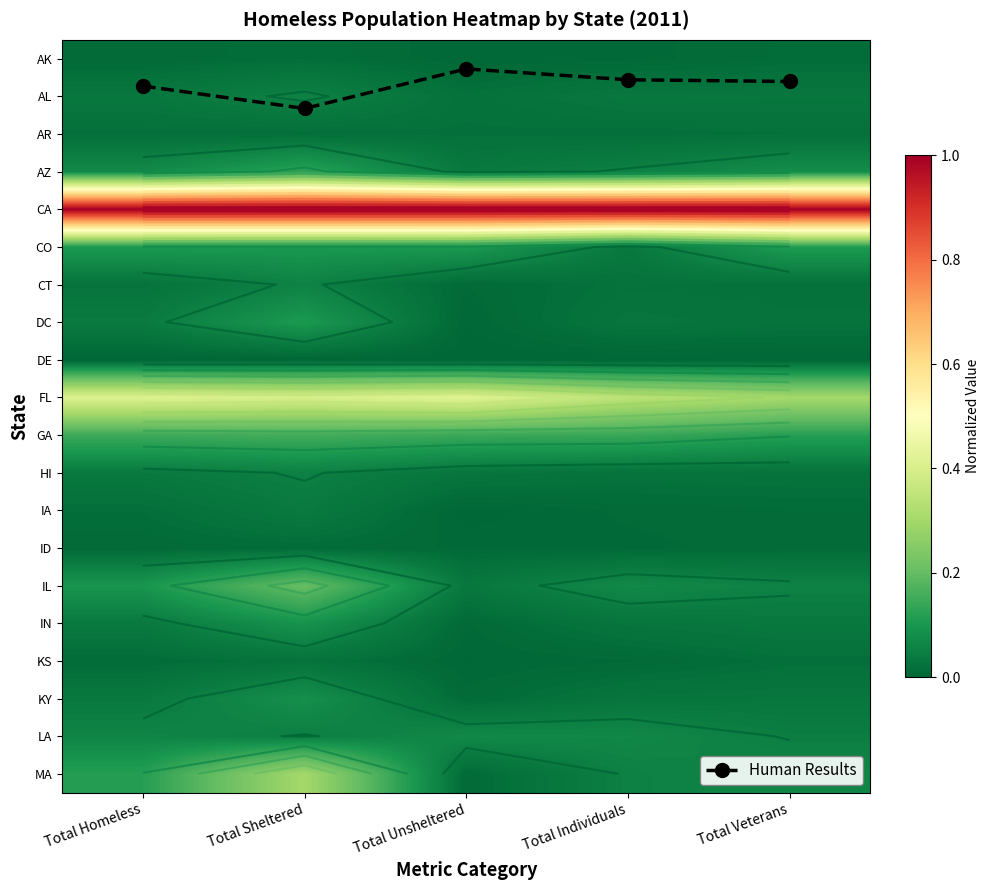

Where is MA nearest to the value 0?

Total Unsheltered